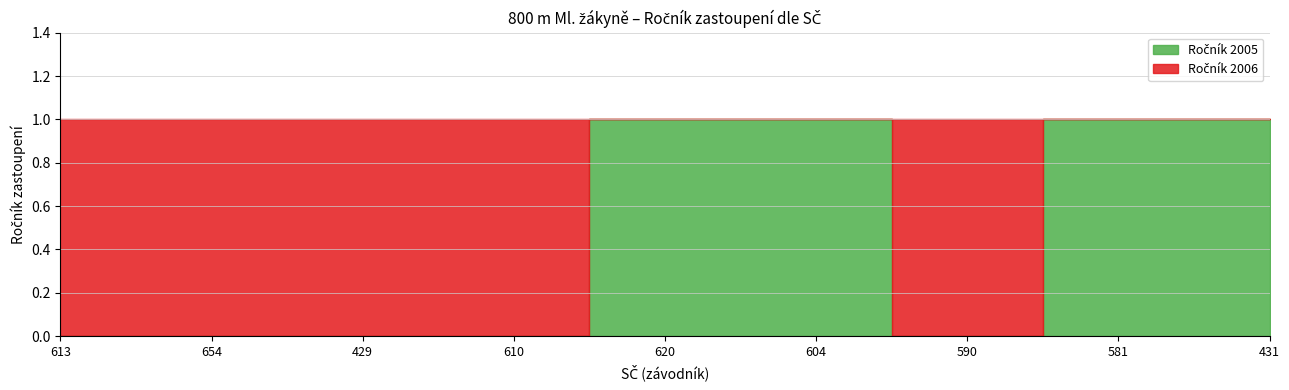

Reading right to left, transcribe all the data shown in this chart.

Ročník 2005: 431=1	581=1	590=0	604=1	620=1	610=0	429=0	654=0	613=0
Ročník 2006: 431=0	581=0	590=1	604=0	620=0	610=1	429=1	654=1	613=1